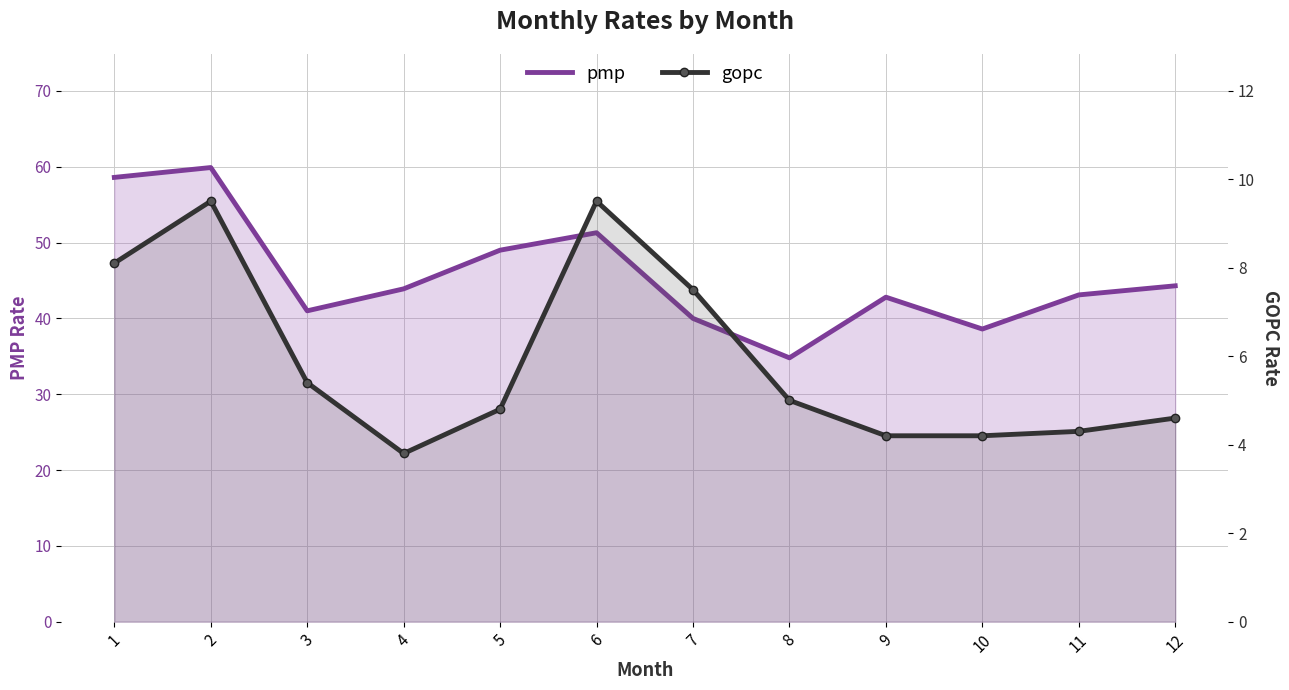

What is the difference between the second highest and second lowest values in the gopc series?

5.3